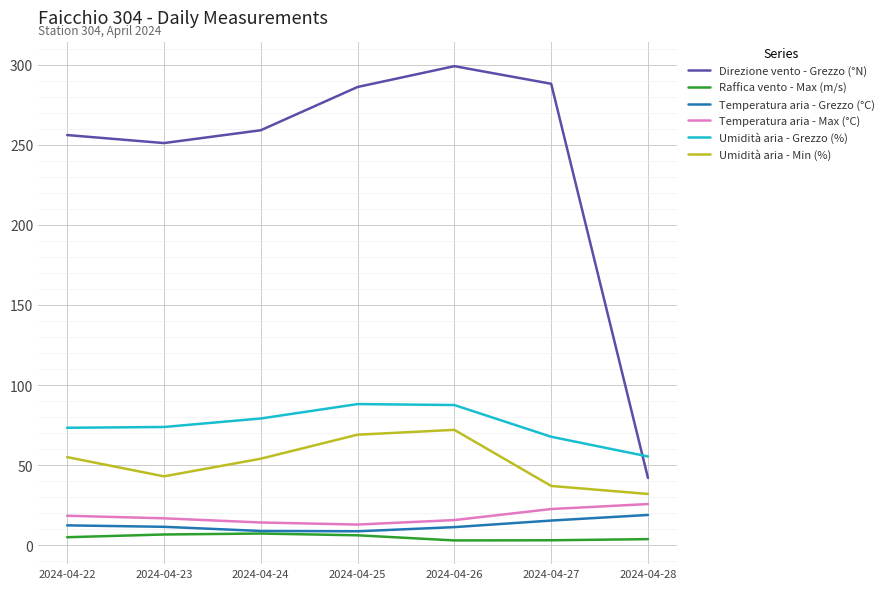

Is the value of Umidità aria - Min (%) at 2024-04-26 greater than the value of Temperatura aria - Max (°C) at 2024-04-27?

Yes